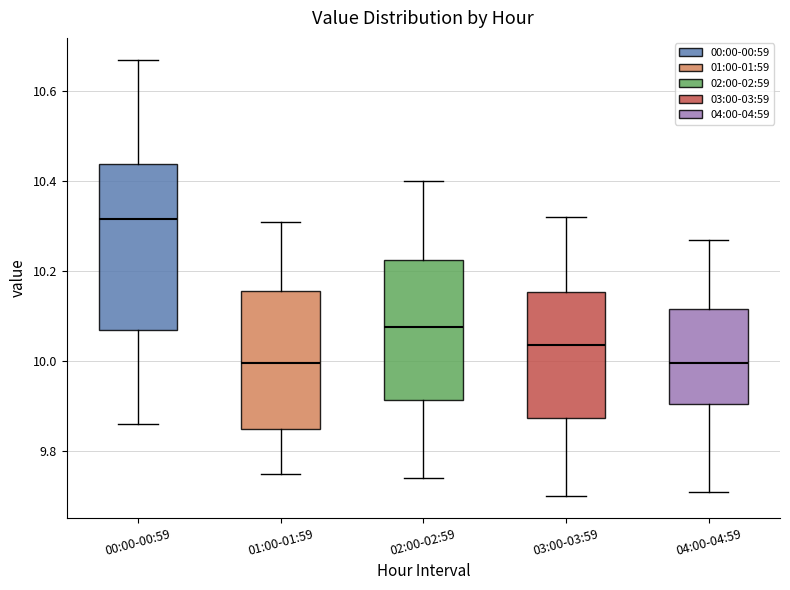

Which box has the highest median line?

00:00-00:59